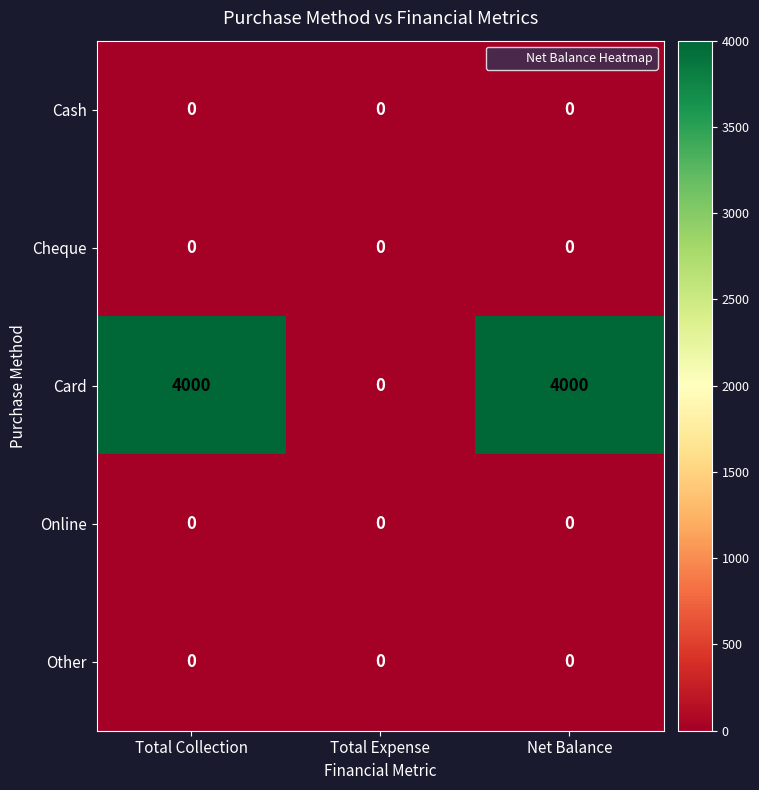

Reading left to right, what are all the values shown in this chart?

Cash: 0	0	0
Cheque: 0	0	0
Card: 4000	0	4000
Online: 0	0	0
Other: 0	0	0